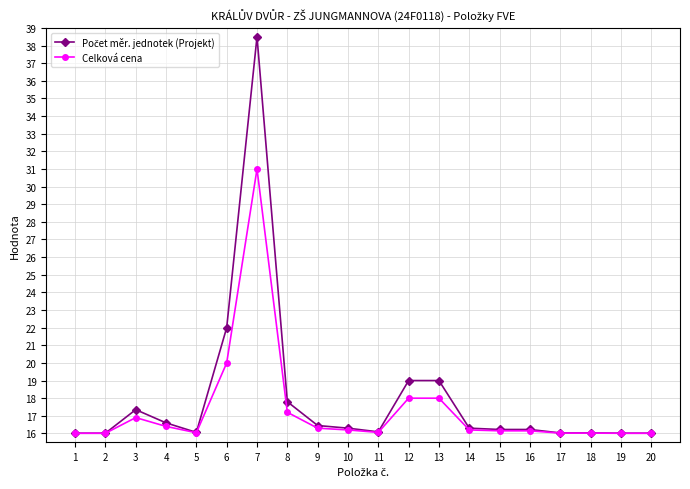

What is the greatest value displayed?

38.5